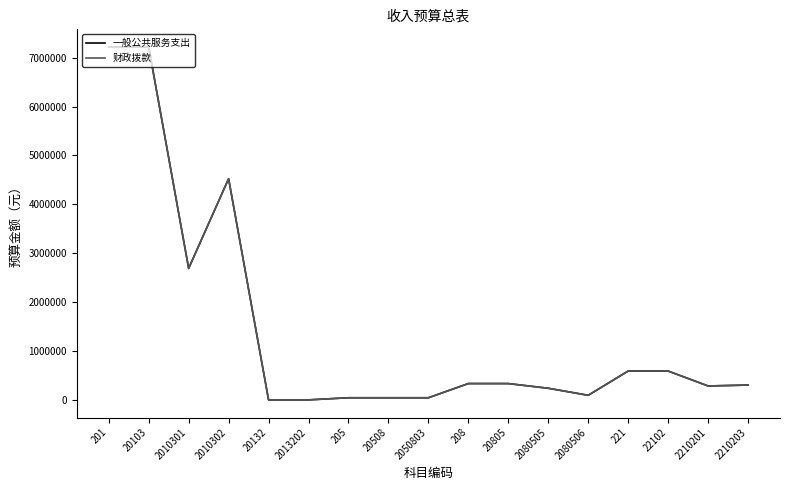

What is the sum of all 一般公共服务支出 values?

24573693